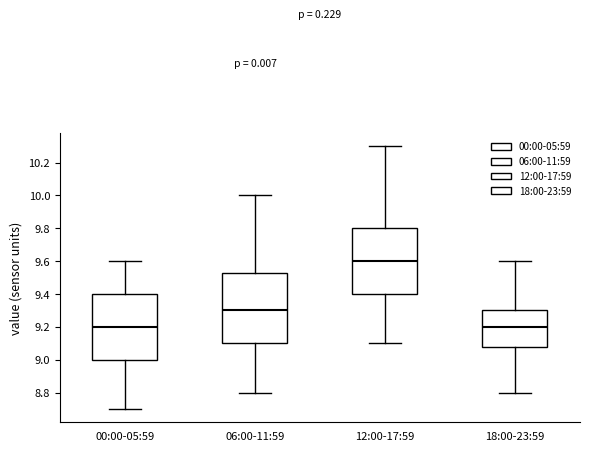

Which box is the tallest, from its lower edge to its upper edge?

06:00-11:59